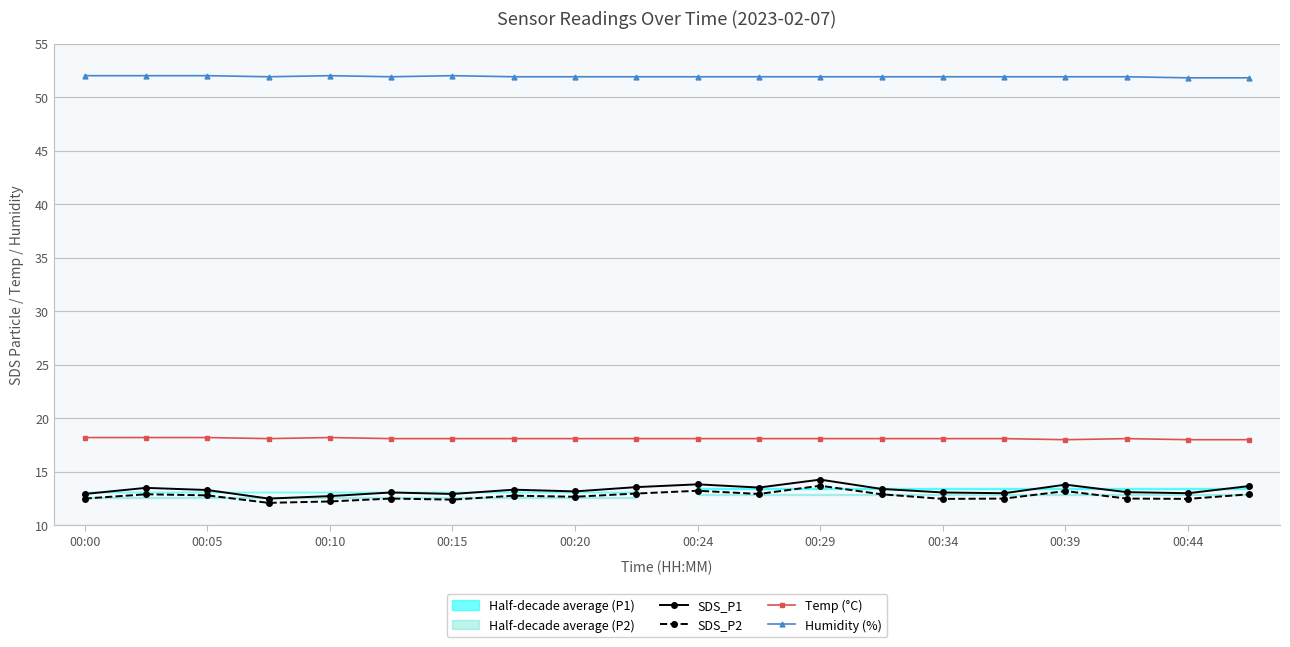

The value of Temp (°C) at 00:39 is 11.9. True or false?

False